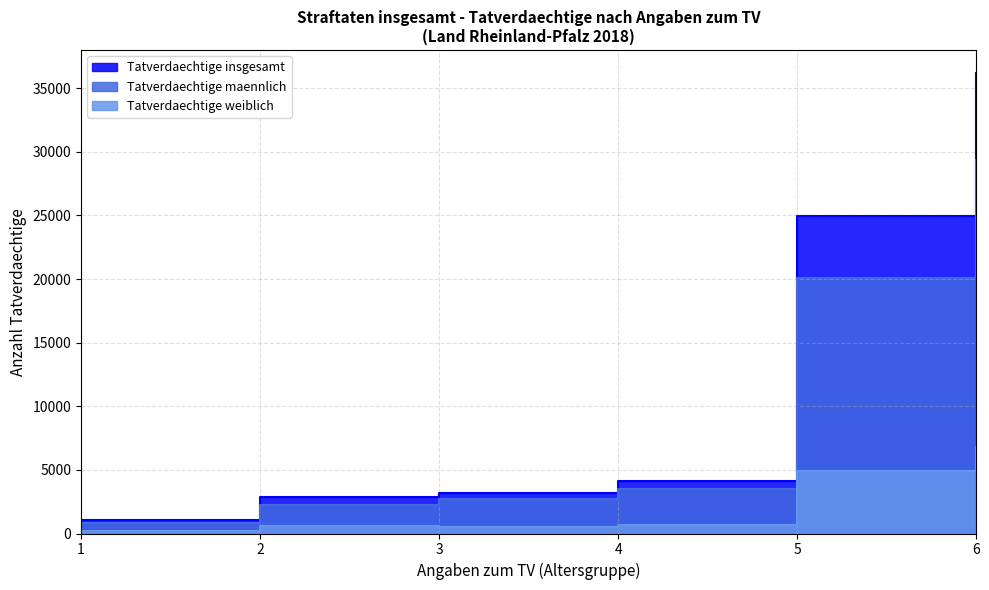

List the series in order of their overall mean, highest first.

Tatverdaechtige insgesamt, Tatverdaechtige maennlich, Tatverdaechtige weiblich